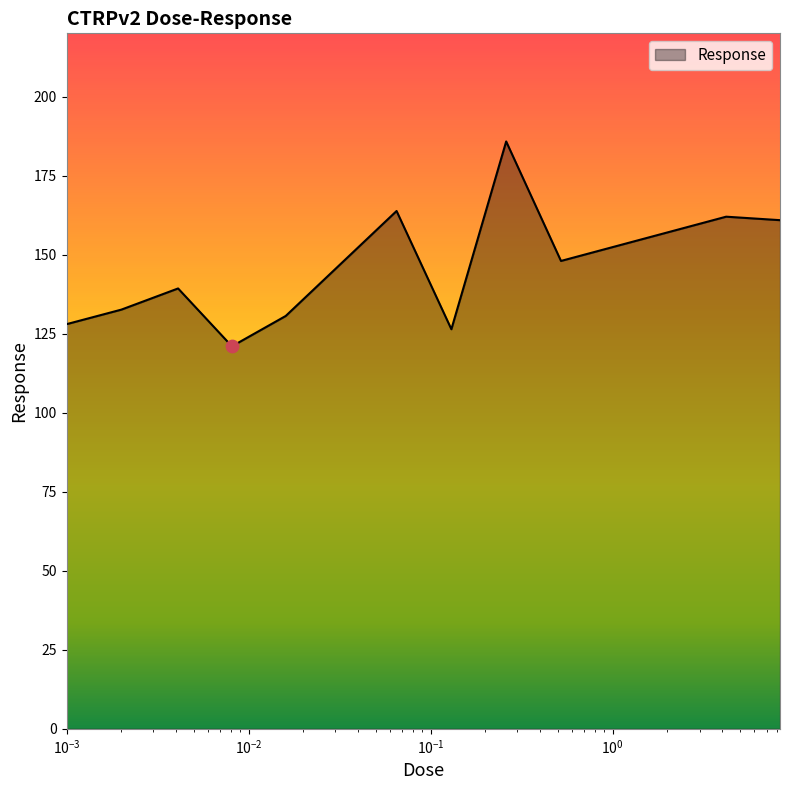

What is the difference between the maximum and minimum values?

64.8